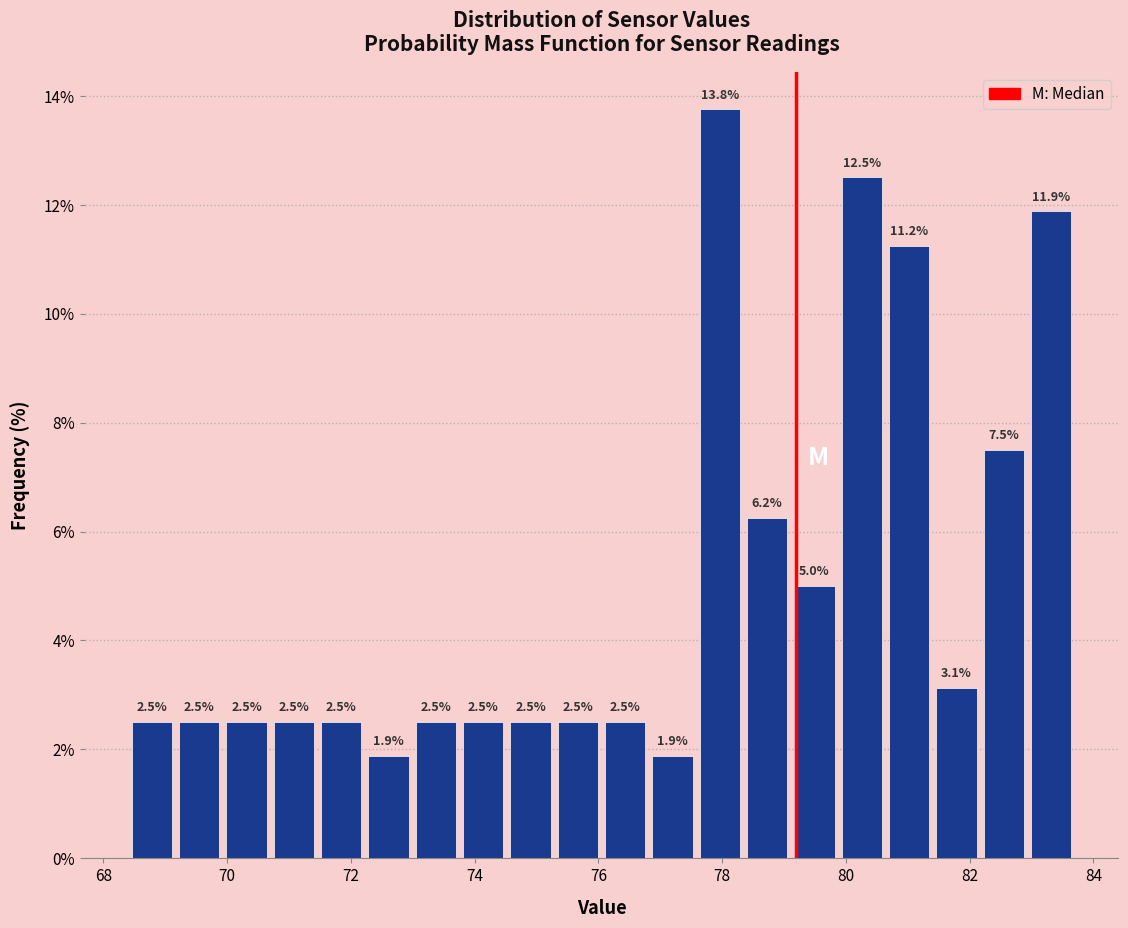

Around what value on the x-axis is the tallest bar? Give the approximate position of its centre, as read against the axis.

78.0